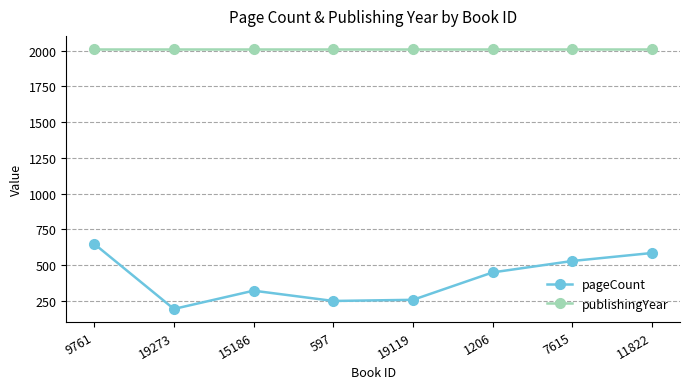

What is the smallest value displayed?

192